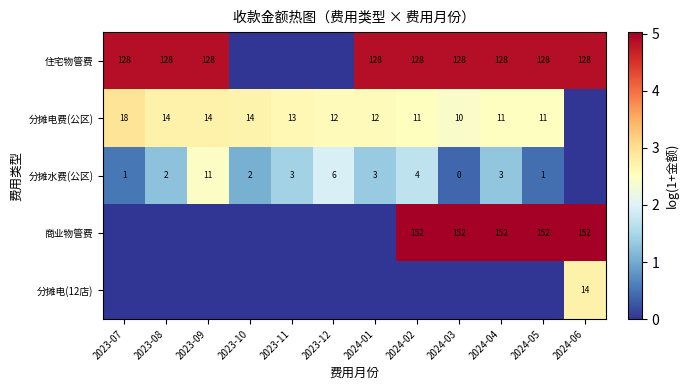

What is the greatest value displayed?

5.0